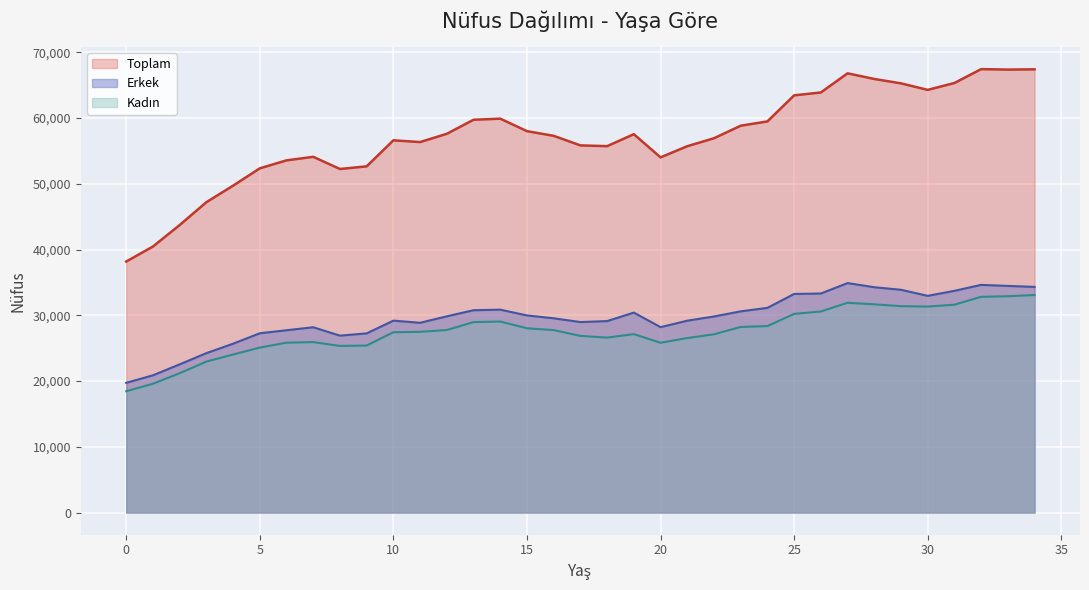

What is the value of the Toplam point at the 10th from the left?

52651.3